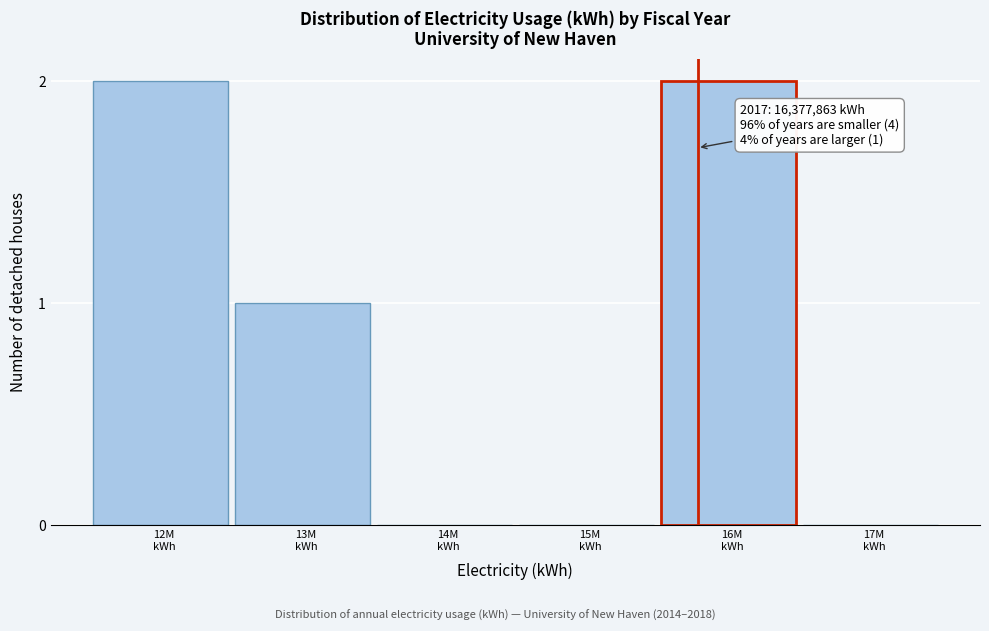

What is the sum of all values?

5